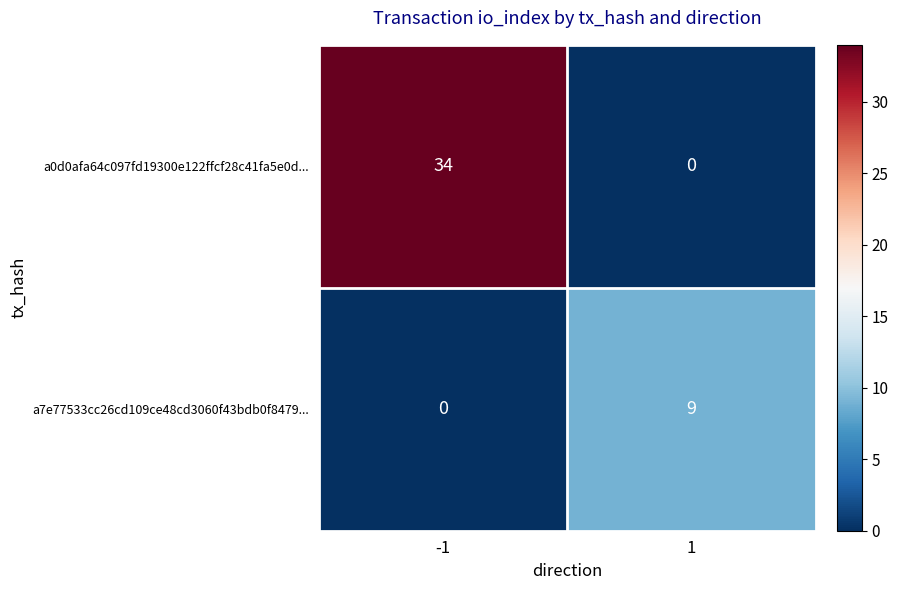

At which category does the chart reach its peak across all series?

-1